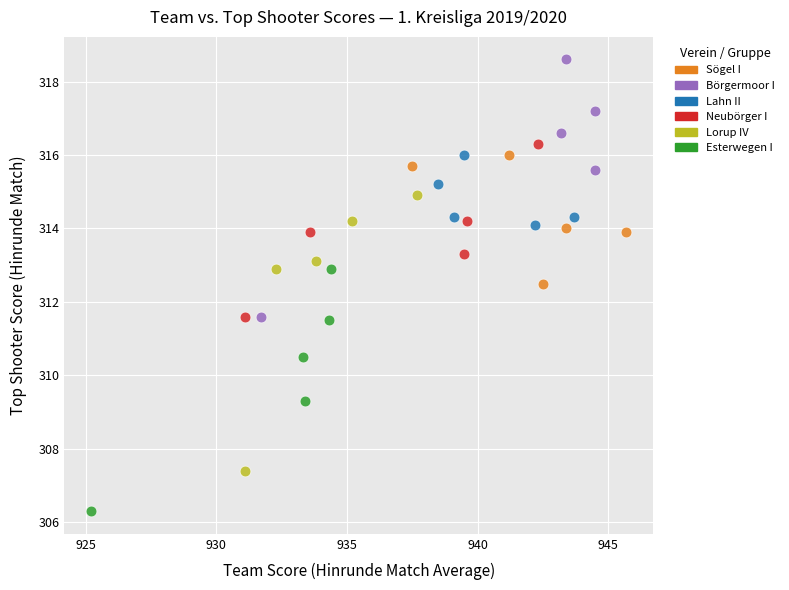

Which series contains the highest Y value?

Börgermoor I